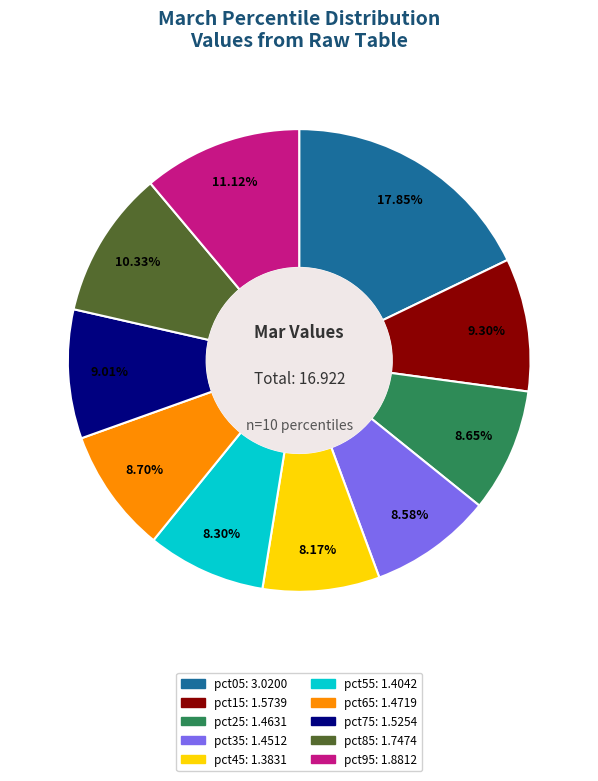

To the nearest percent, what is the average slice percentage?

10%